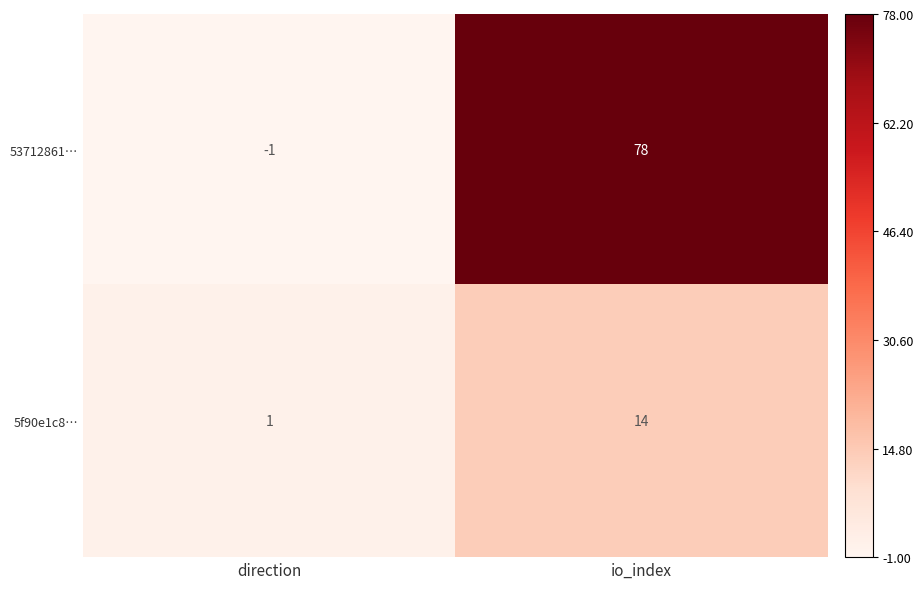

What is the maximum value shown in the chart?

78